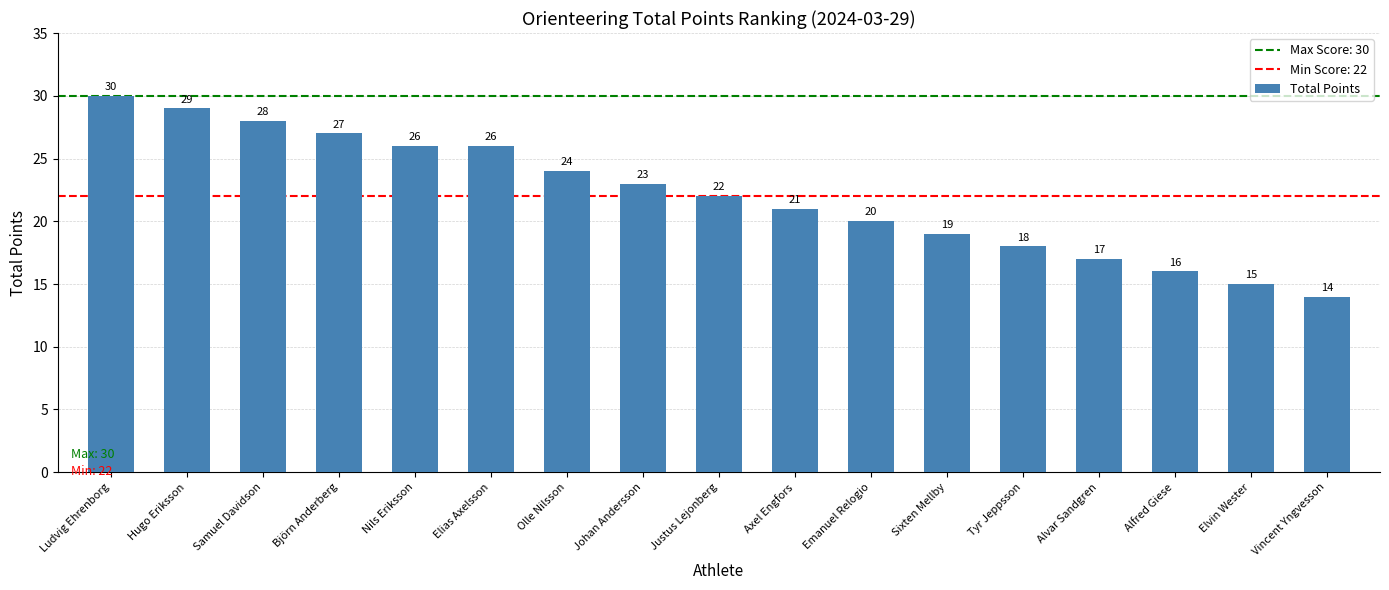

Are the bars grouped side by side (vs. stacked)?

No